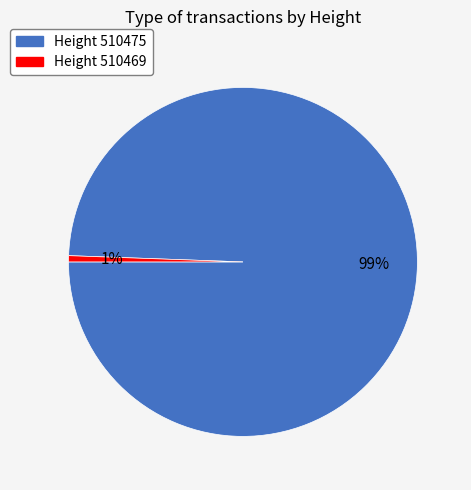

To the nearest percent, what is the average slice percentage?

50%